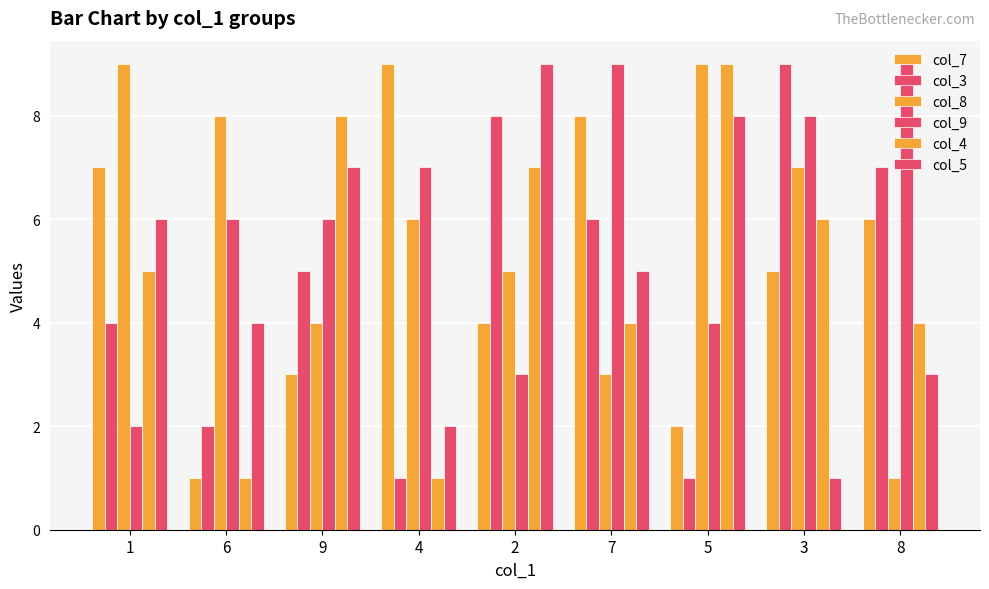

The col_9 series shows 11 at 3. True or false?

False